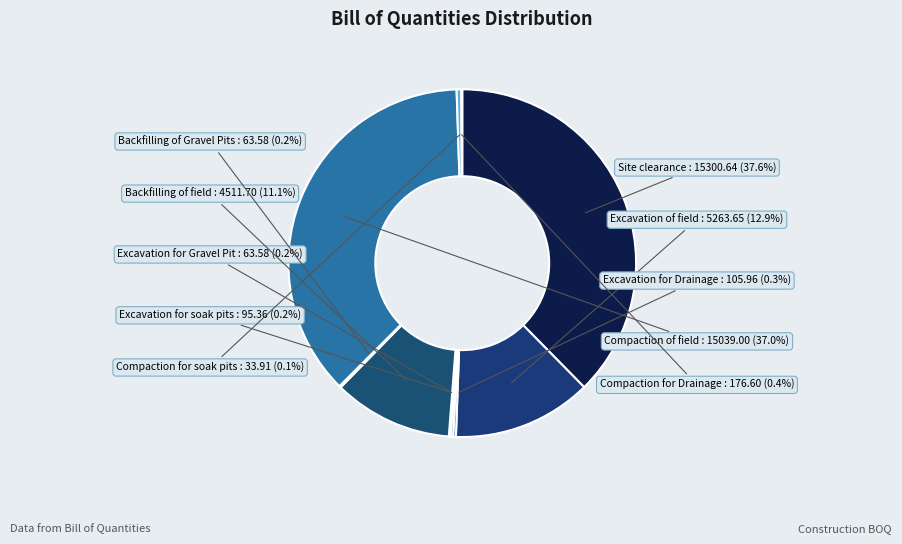

True or false: Site clearance accounts for 31% of the total.

False